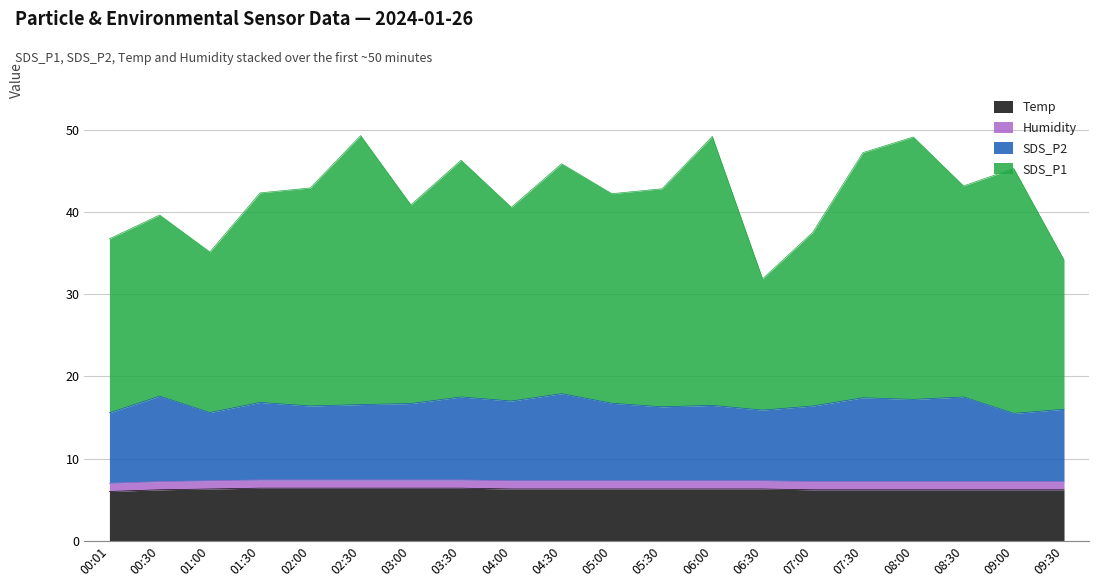

Which category has the lowest value in the SDS_P2 series?

09:00